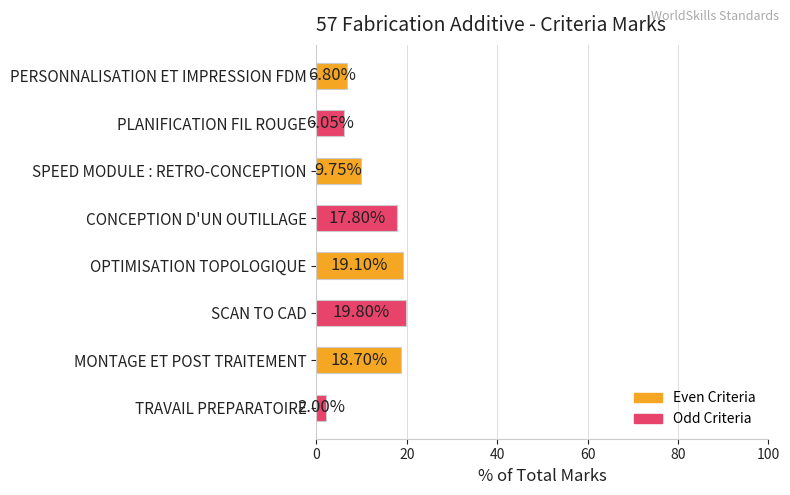

Rank the categories by value from highest to lowest.

SCAN TO CAD, OPTIMISATION TOPOLOGIQUE, MONTAGE ET POST TRAITEMENT, CONCEPTION D'UN OUTILLAGE, SPEED MODULE : RETRO-CONCEPTION, PERSONNALISATION ET IMPRESSION FDM, PLANIFICATION FIL ROUGE, TRAVAIL PREPARATOIRE